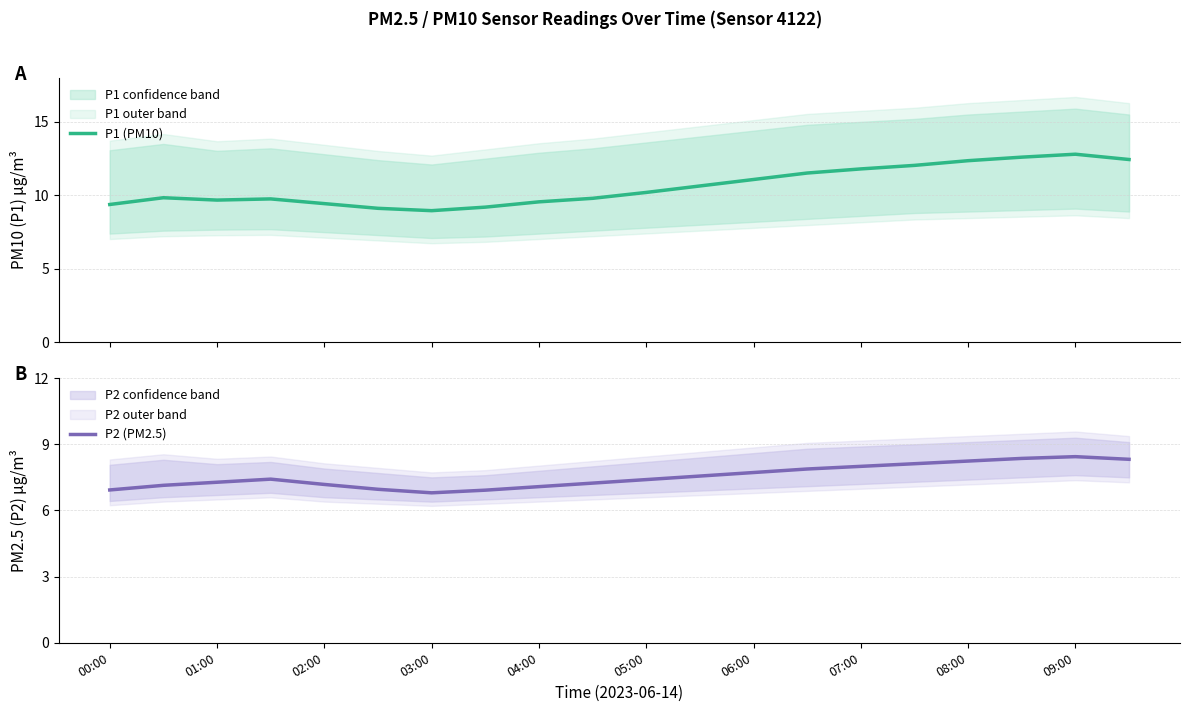

True or false: P2 (PM2.5) has a value of 11.7 at 01:00.

False